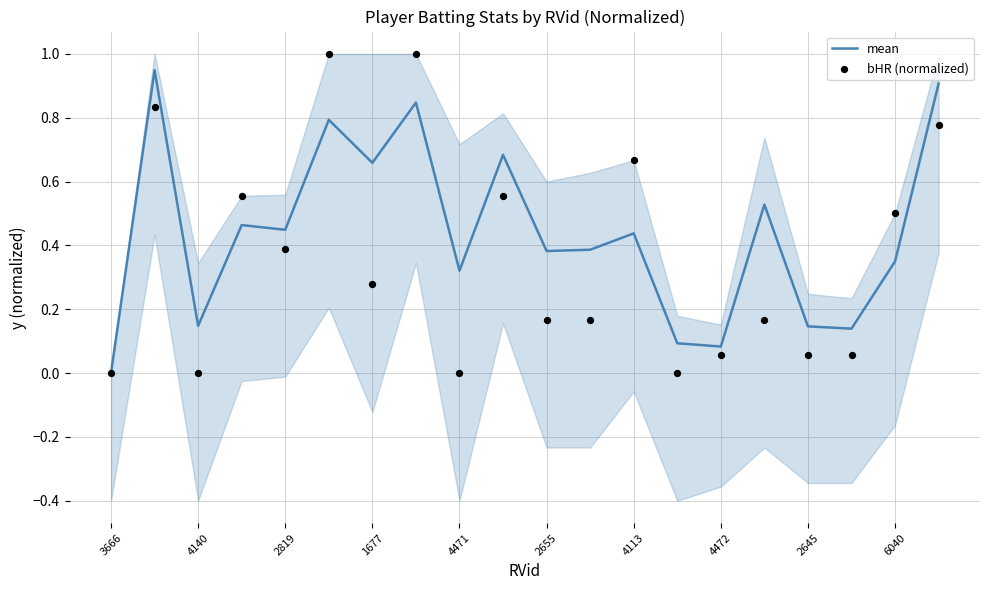

Which series contains the highest Y value?

bHR (normalized)